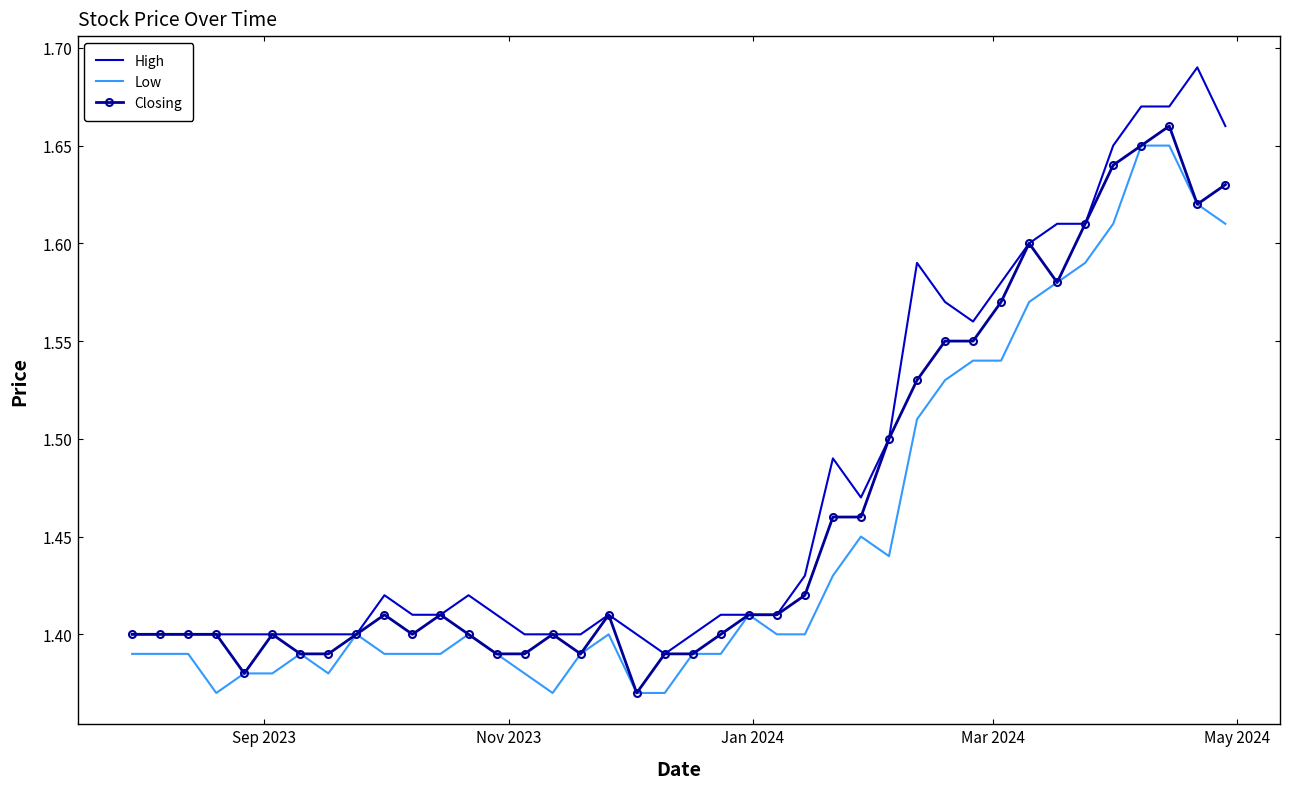

Rank the series by their average value, from highest to lowest.

High, Closing, Low